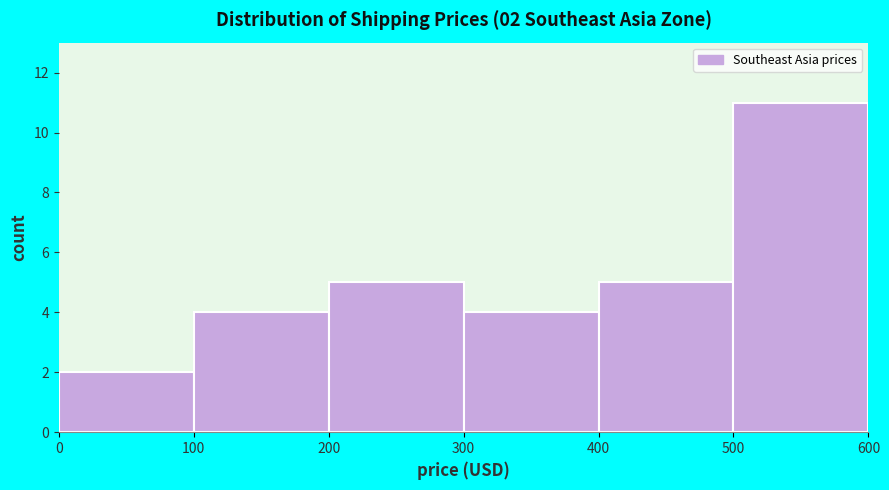

Which range on the x-axis has the tallest bar?

500 to 600